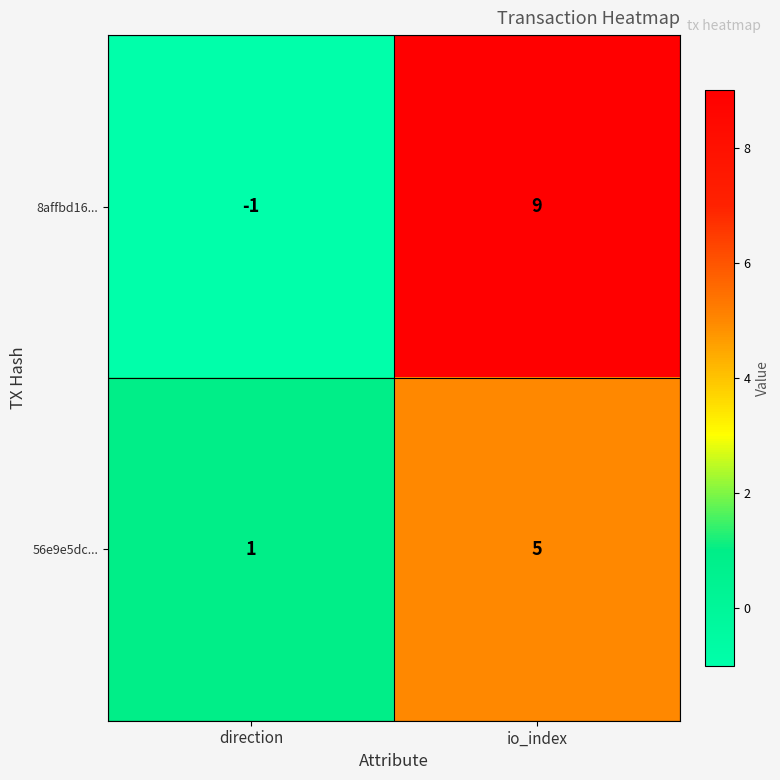

What is the difference between the highest and lowest values at direction?

2